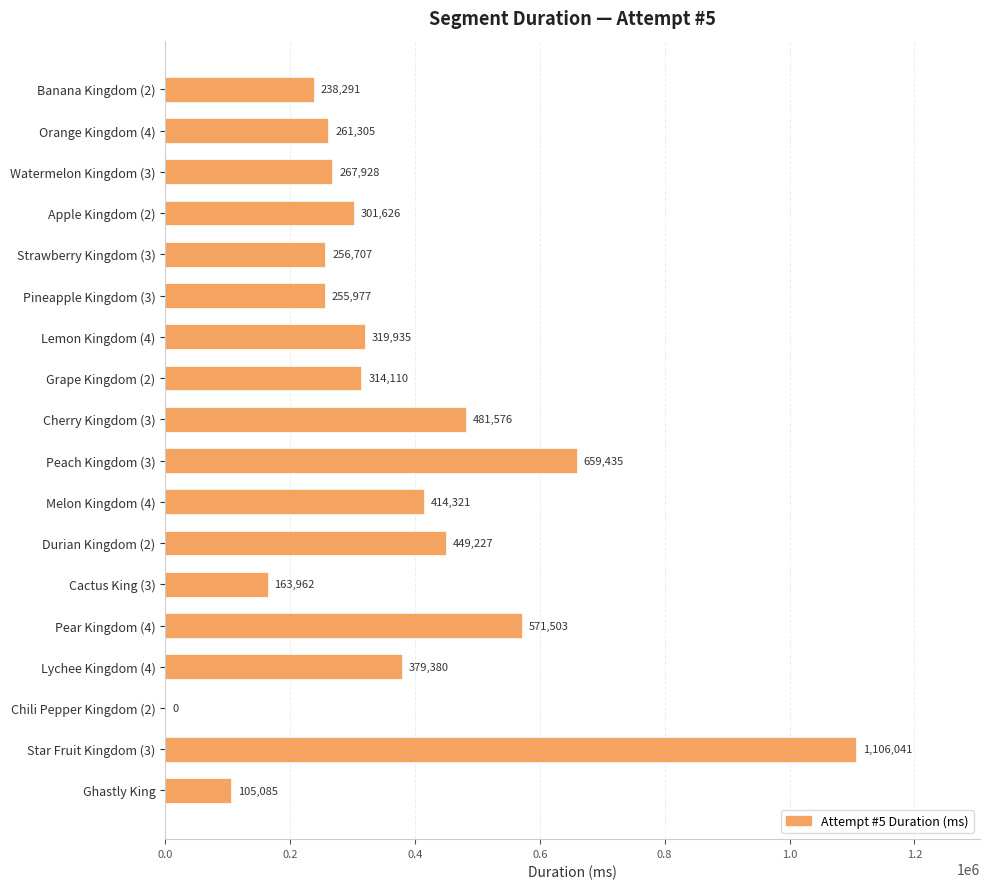

What is the maximum value shown in the chart?

1106041